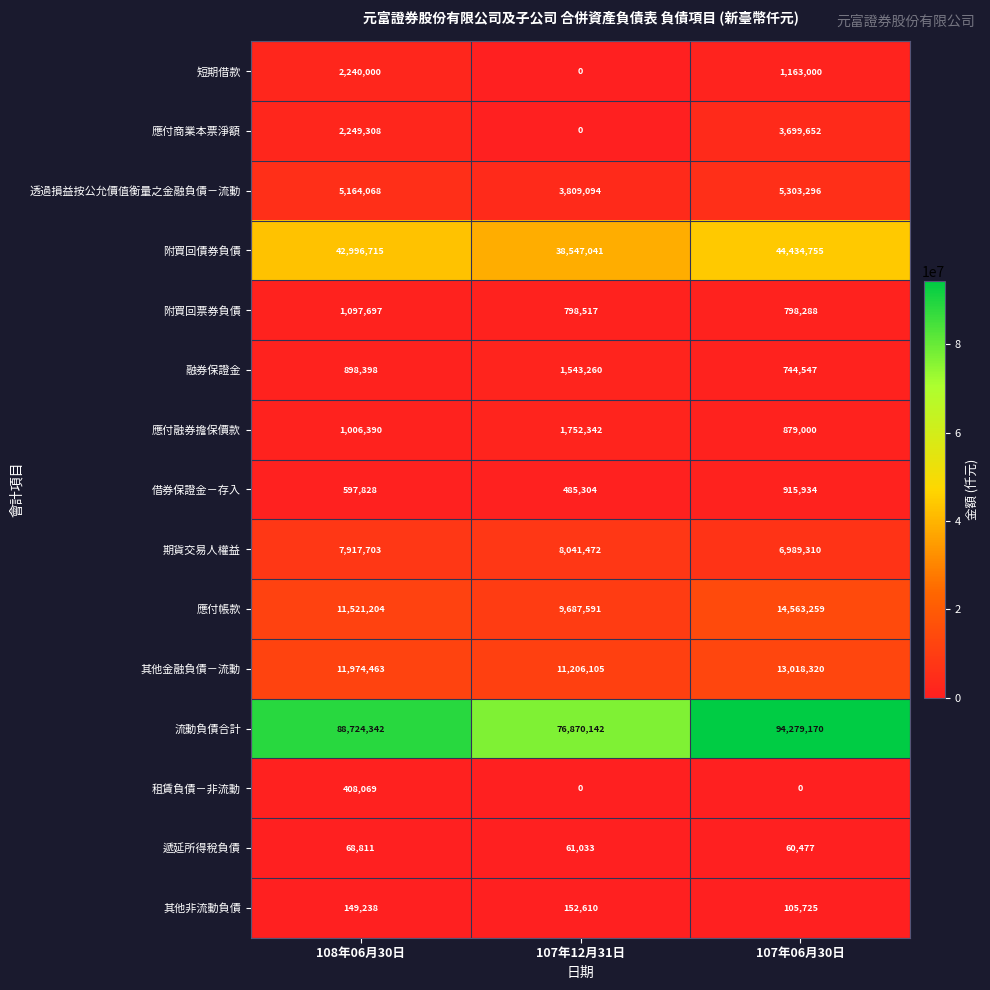

How many data points in 附買回票券負債 are less than 798517?

1